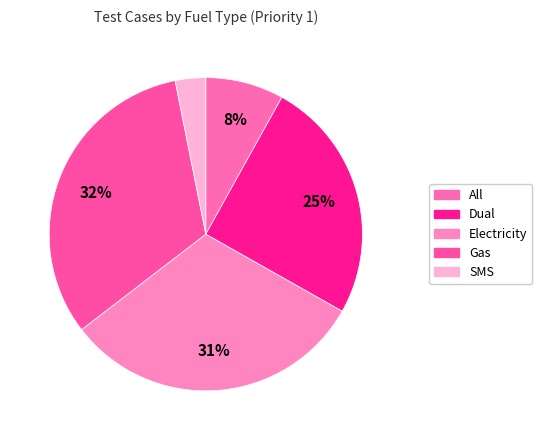

How many slices are in this pie chart?

5